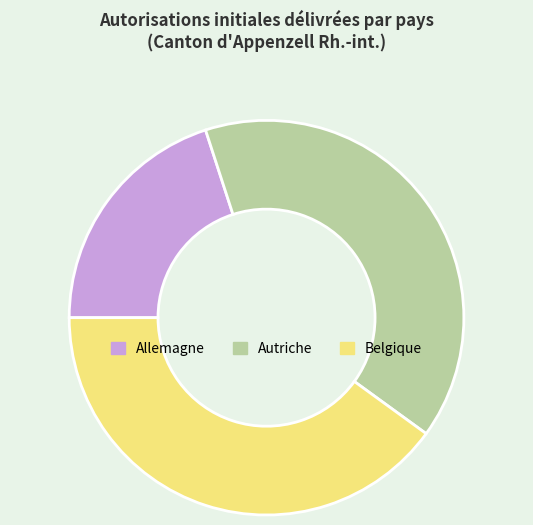

Is there any slice that represents more than half of the pie?

No